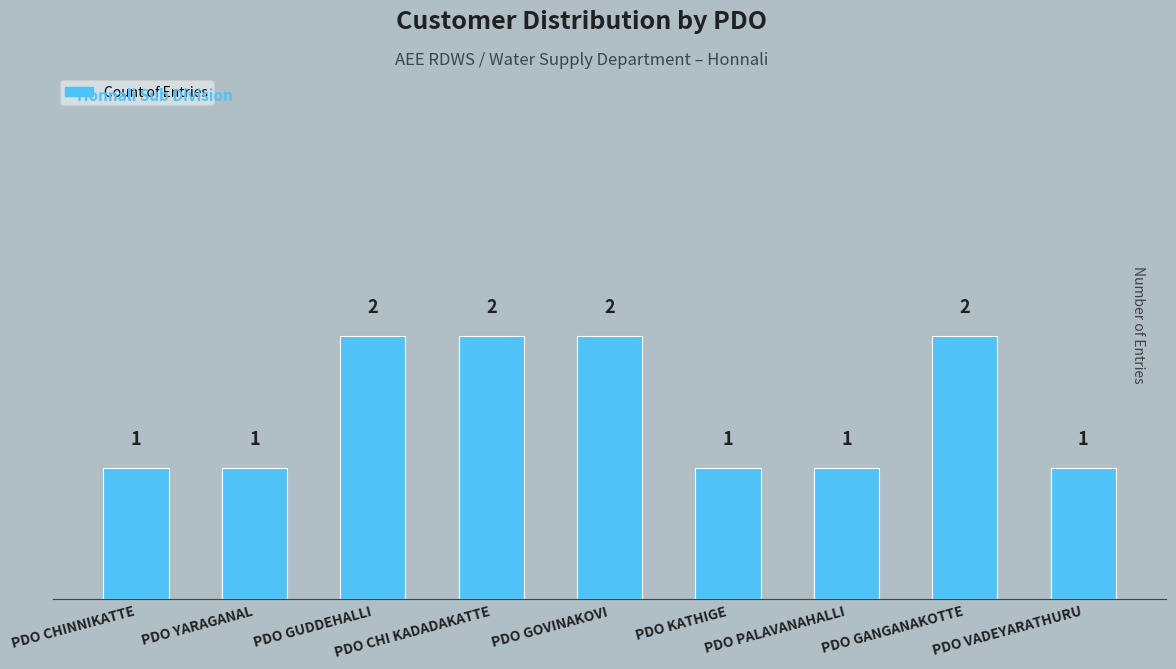

Between PDO GANGANAKOTTE and PDO KATHIGE, which is larger?

PDO GANGANAKOTTE